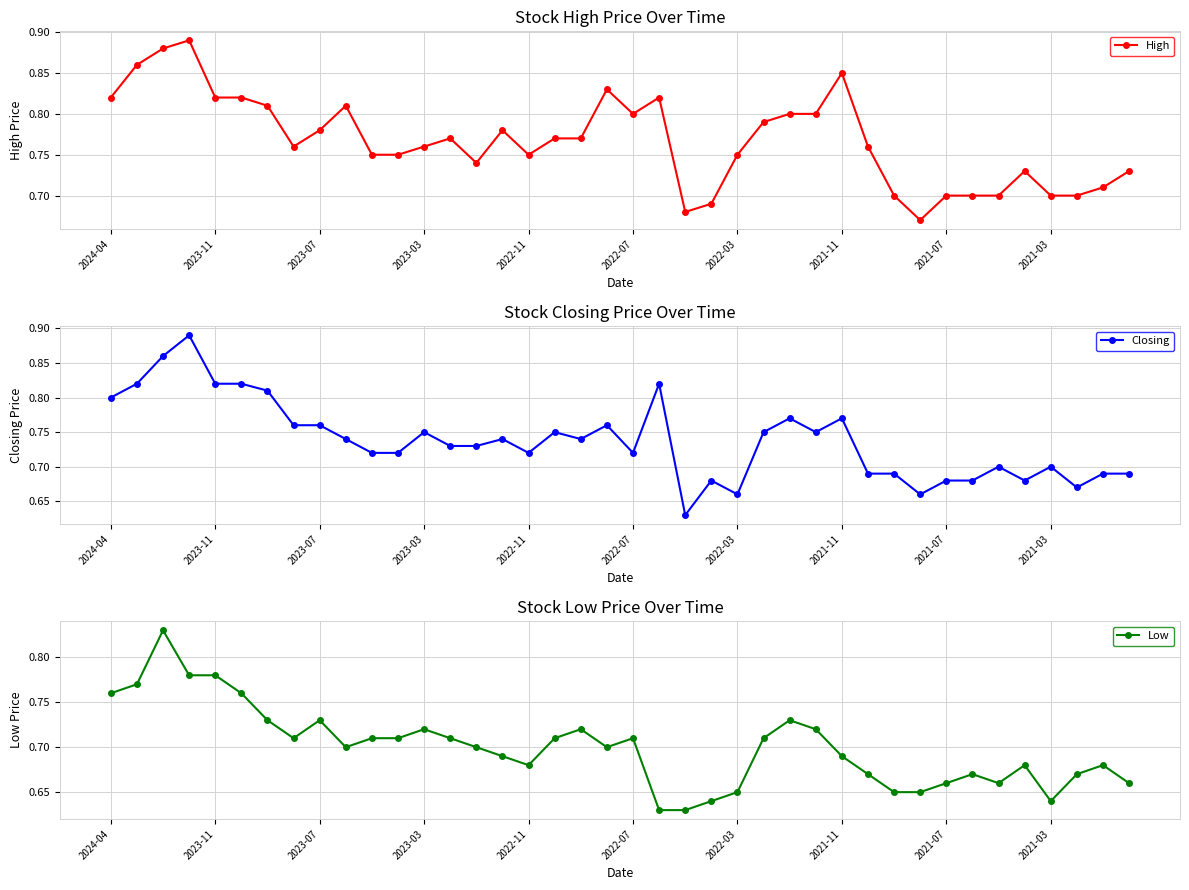

Reading left to right, list all the values displayed in this chart.

High: 0.8	0.9	0.9	0.9	0.8	0.8	0.8	0.8	0.8	0.8	0.8	0.8	0.8	0.8	0.7	0.8	0.8	0.8	0.8	0.8	0.8	0.8	0.7	0.7	0.8	0.8	0.8	0.8	0.8	0.8	0.7	0.7	0.7	0.7	0.7	0.7	0.7	0.7	0.7	0.7
Closing: 0.8	0.8	0.9	0.9	0.8	0.8	0.8	0.8	0.8	0.7	0.7	0.7	0.8	0.7	0.7	0.7	0.7	0.8	0.7	0.8	0.7	0.8	0.6	0.7	0.7	0.8	0.8	0.8	0.8	0.7	0.7	0.7	0.7	0.7	0.7	0.7	0.7	0.7	0.7	0.7
Low: 0.8	0.8	0.8	0.8	0.8	0.8	0.7	0.7	0.7	0.7	0.7	0.7	0.7	0.7	0.7	0.7	0.7	0.7	0.7	0.7	0.7	0.6	0.6	0.6	0.7	0.7	0.7	0.7	0.7	0.7	0.7	0.7	0.7	0.7	0.7	0.7	0.6	0.7	0.7	0.7